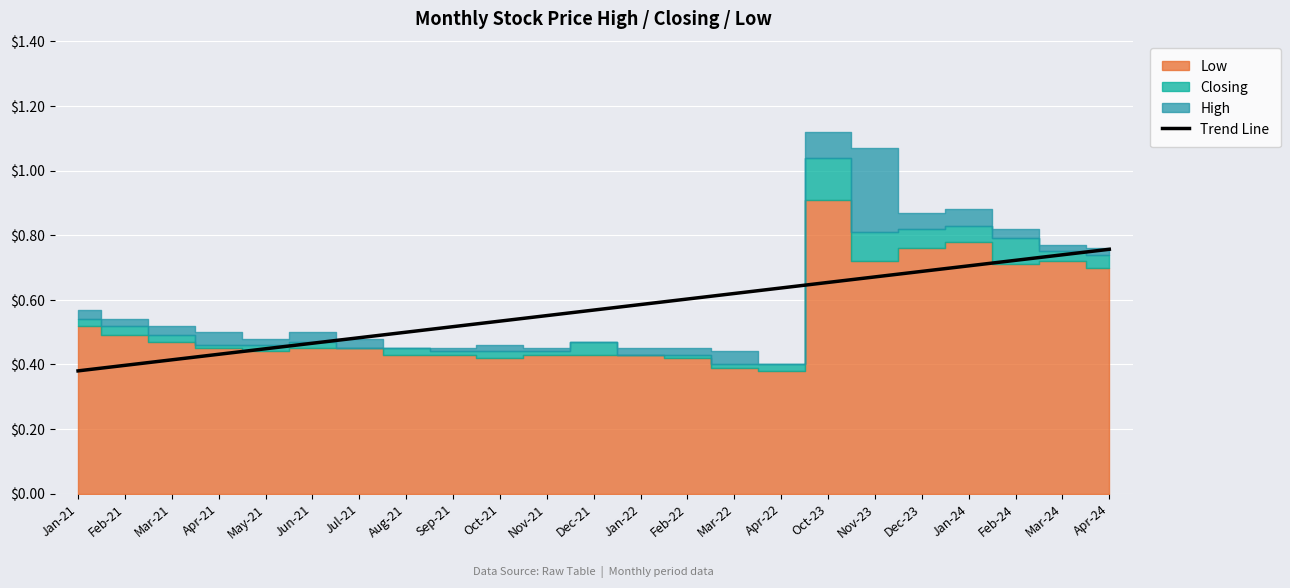

At which category does the chart reach its peak across all series?

Apr-24